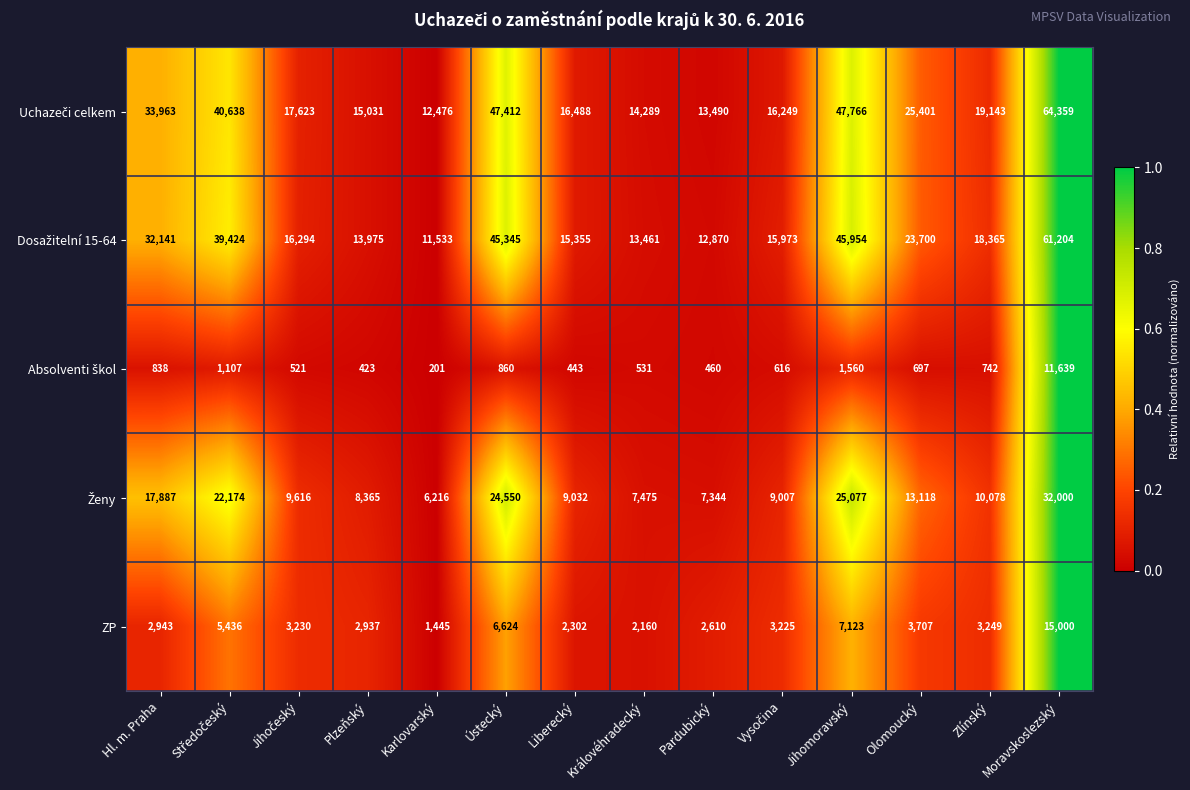

What is the spread (max minus min) of values at Karlovarský?

12275